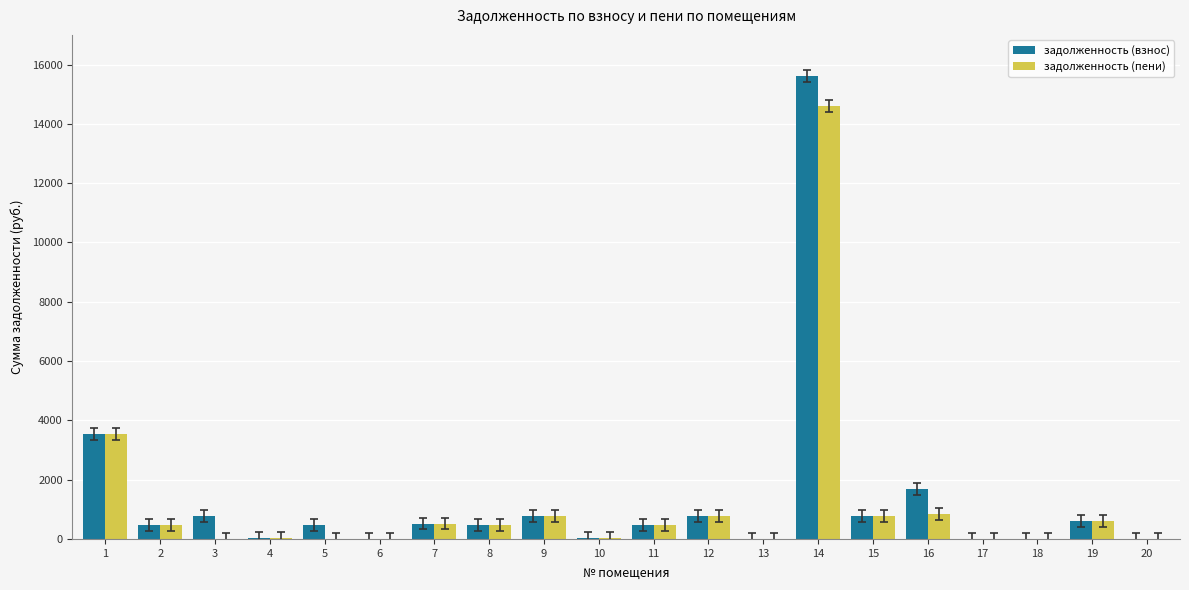

What are all the series names shown in the legend?

задолженность (взнос), задолженность (пени)